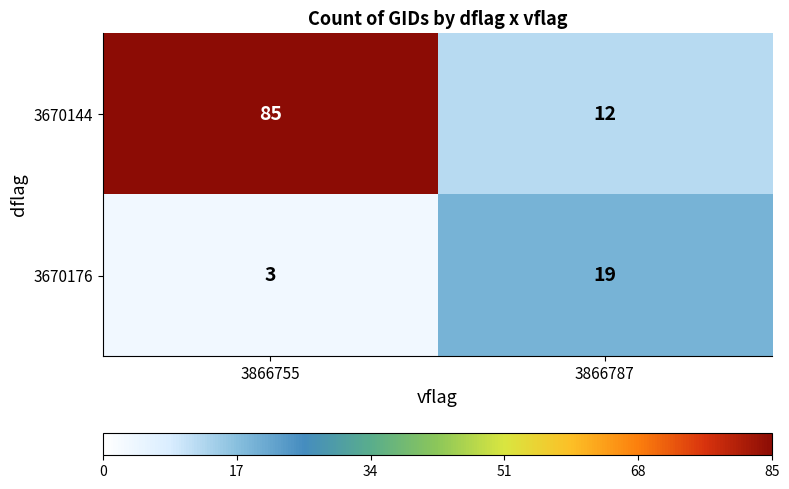

The 3670176 series shows 19 at 3866787. True or false?

True